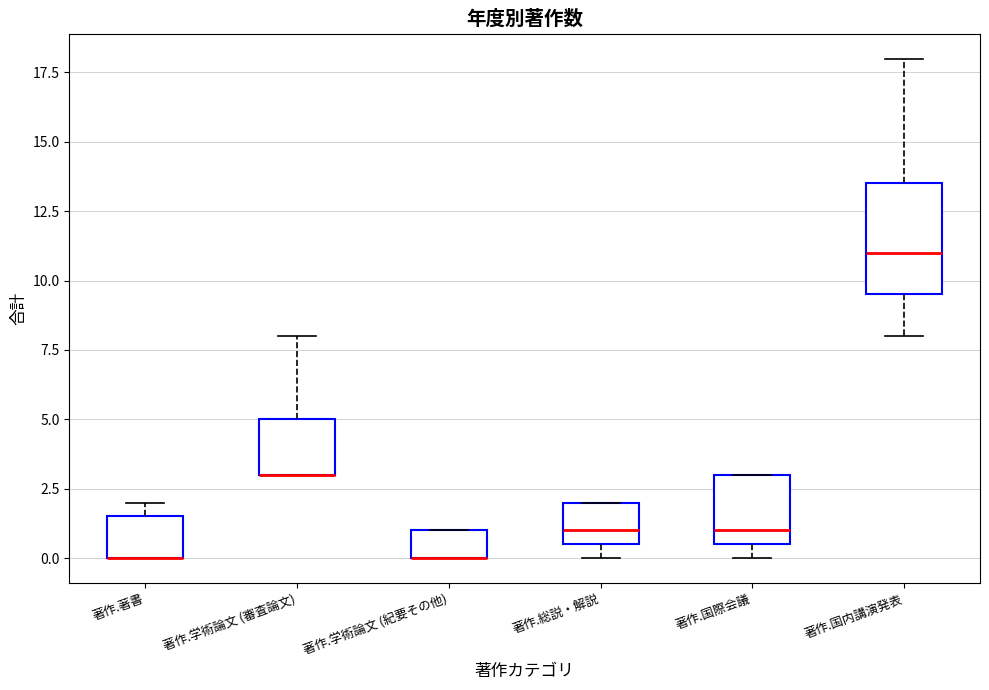

Comparing the boxes themselves (not the whiskers), which one is the tallest?

著作.国内講演発表